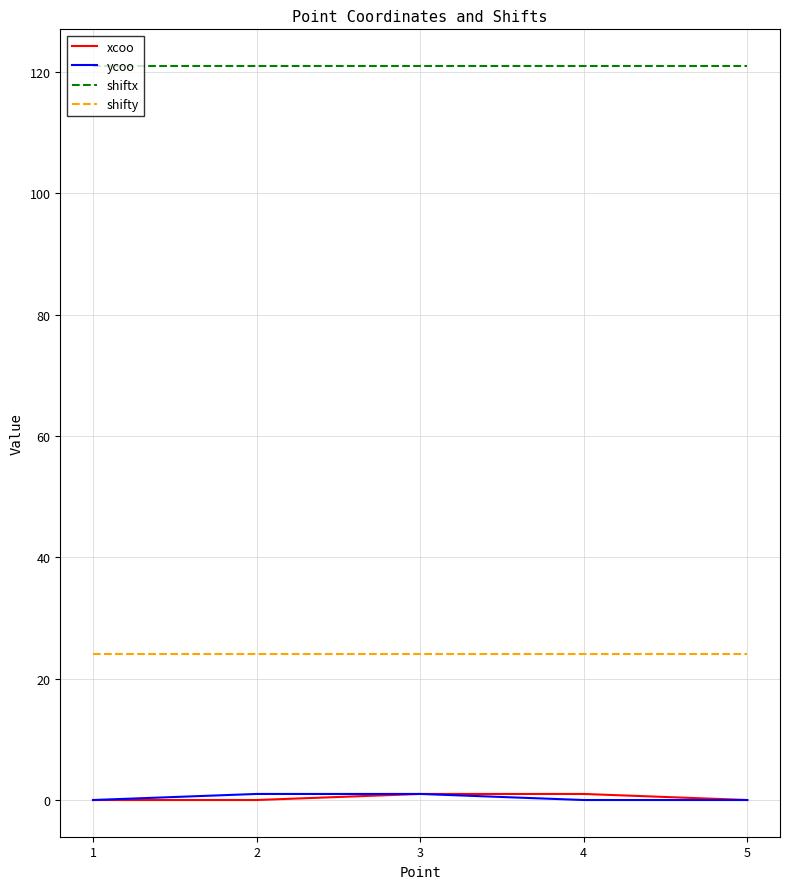

What is the difference between the highest and lowest values at 5?

121